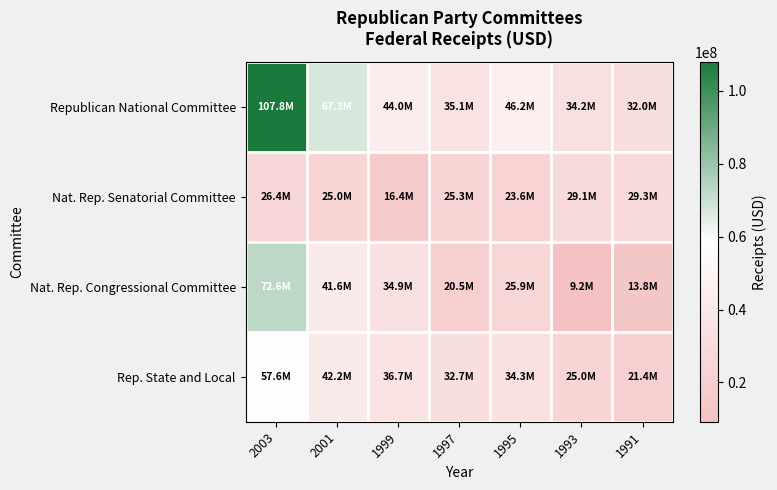

List the series in order of their peak value, highest first.

Republican National Committee, Nat. Rep. Congressional Committee, Rep. State and Local, Nat. Rep. Senatorial Committee